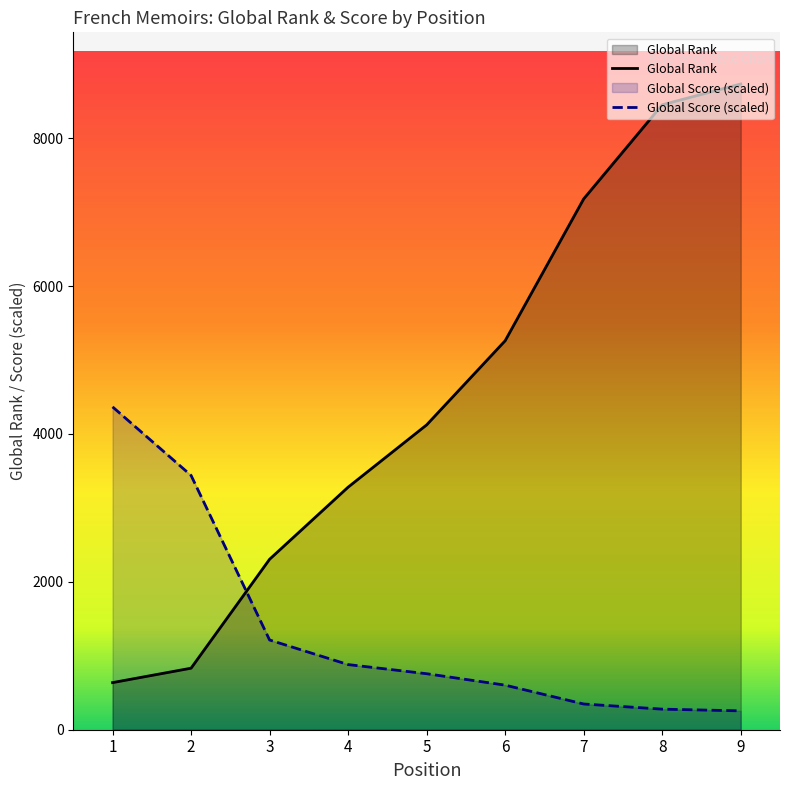

Which category has the highest value in the Global Rank series?

9